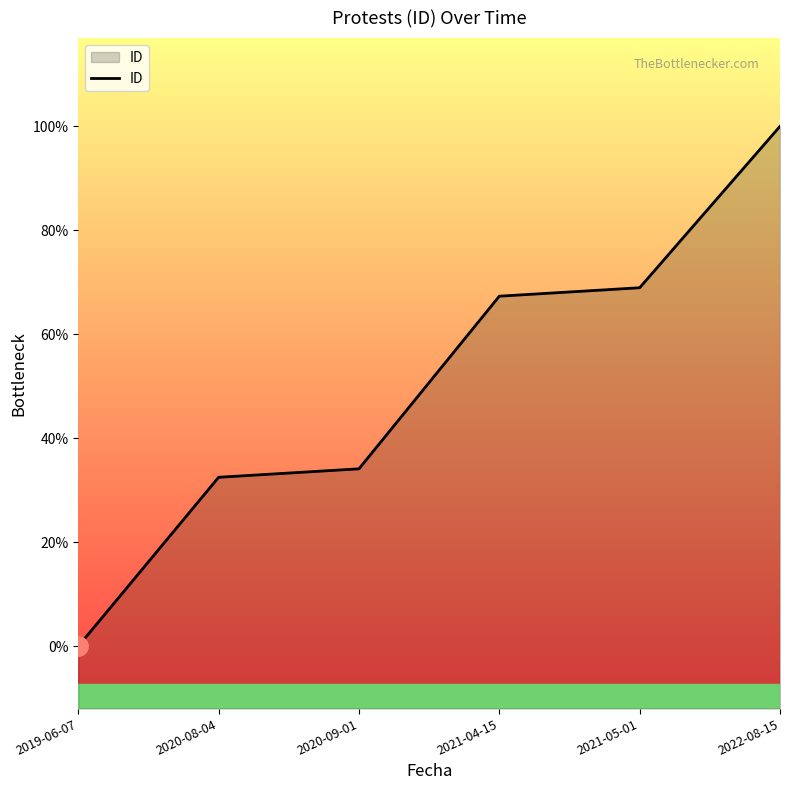

True or false: there are more than 2 points higher than both neighbors.

False